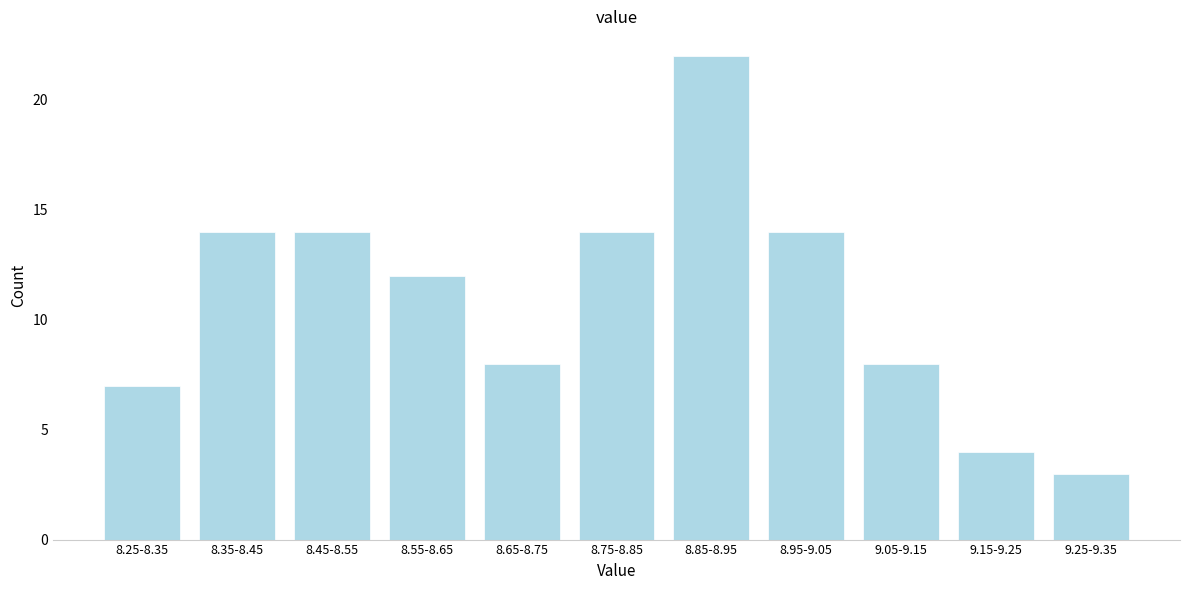

Reading left to right, extract all data points from this chart.

7	14	14	12	8	14	22	14	8	4	3